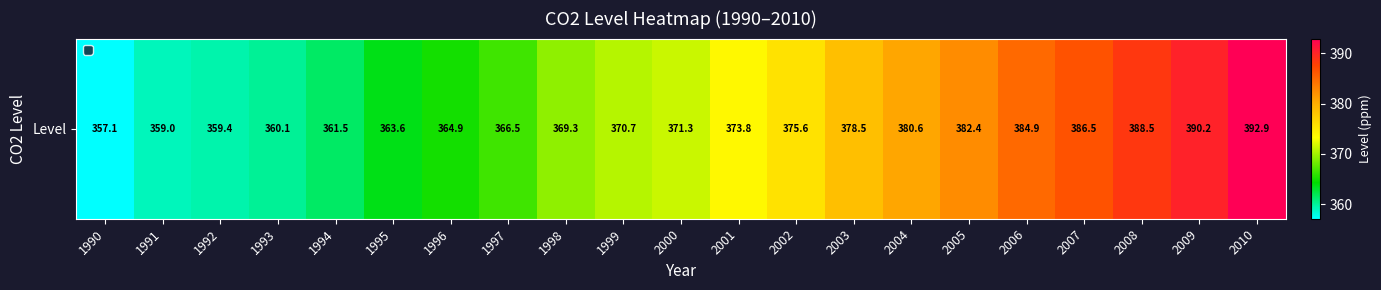

What is the smallest value displayed?

357.1